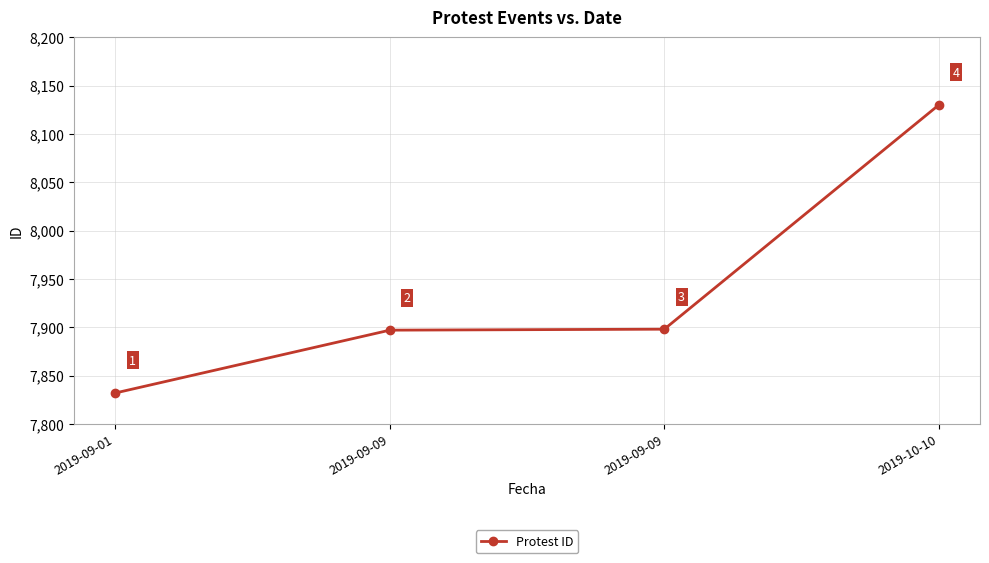

How many lines are shown in the chart?

1